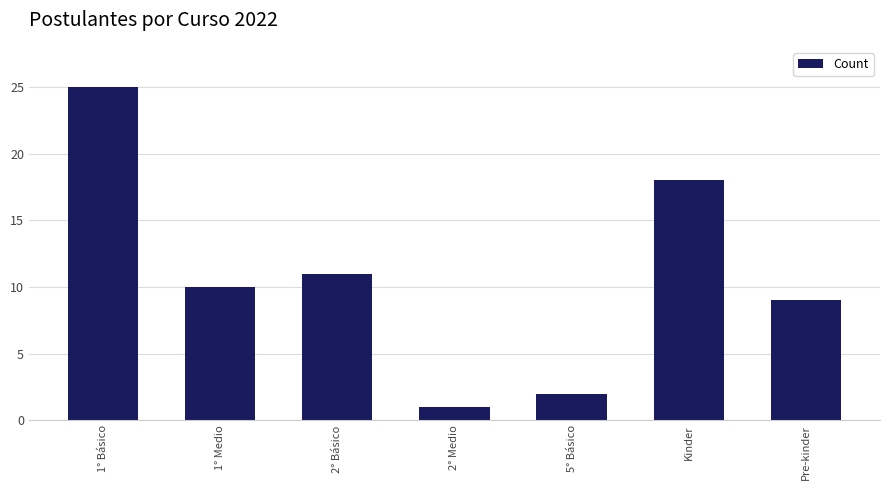

What is the minimum value shown in the chart?

1